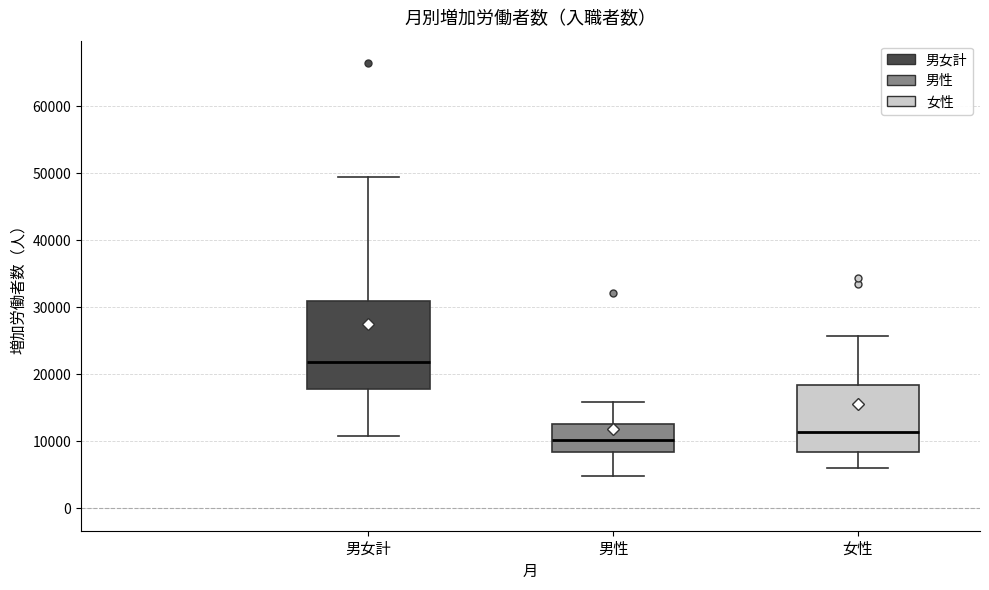

Reading left to right, read every box against the y-axis: the position of its median line, the range the box covers, and the ends of its whiskers. The values are not printed on the chart, so give them approximately, as read against the axis.

男女計: median 22000, box 18000 to 31000, whiskers 11000 to 49000
男性: median 10000, box 8000 to 13000, whiskers 5000 to 16000
女性: median 11000, box 8000 to 18000, whiskers 6000 to 26000